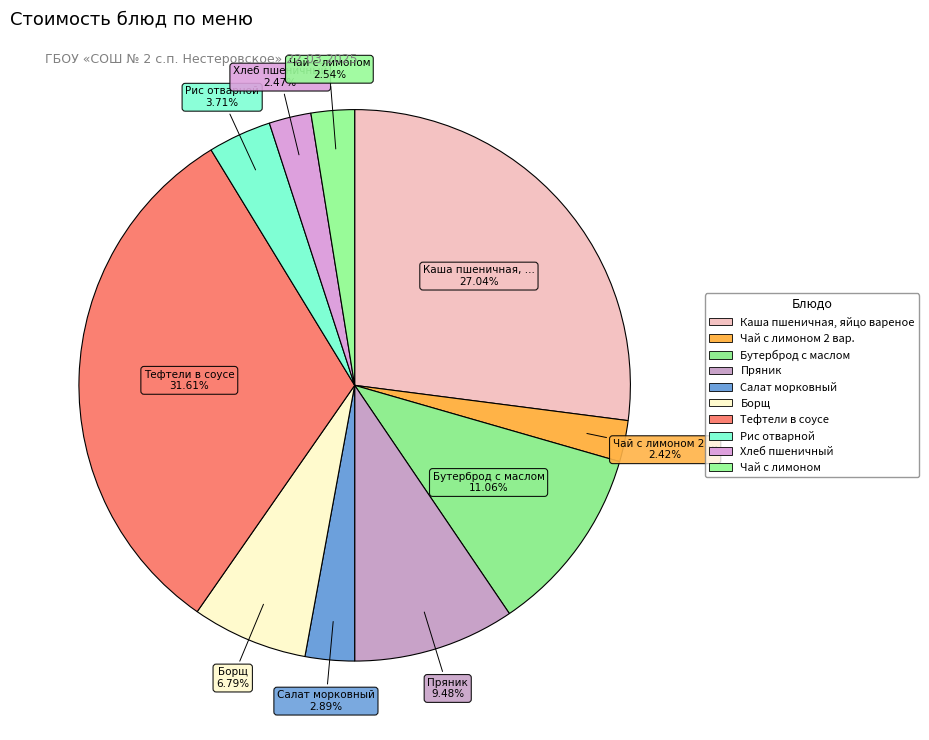

How many slices are in this pie chart?

10